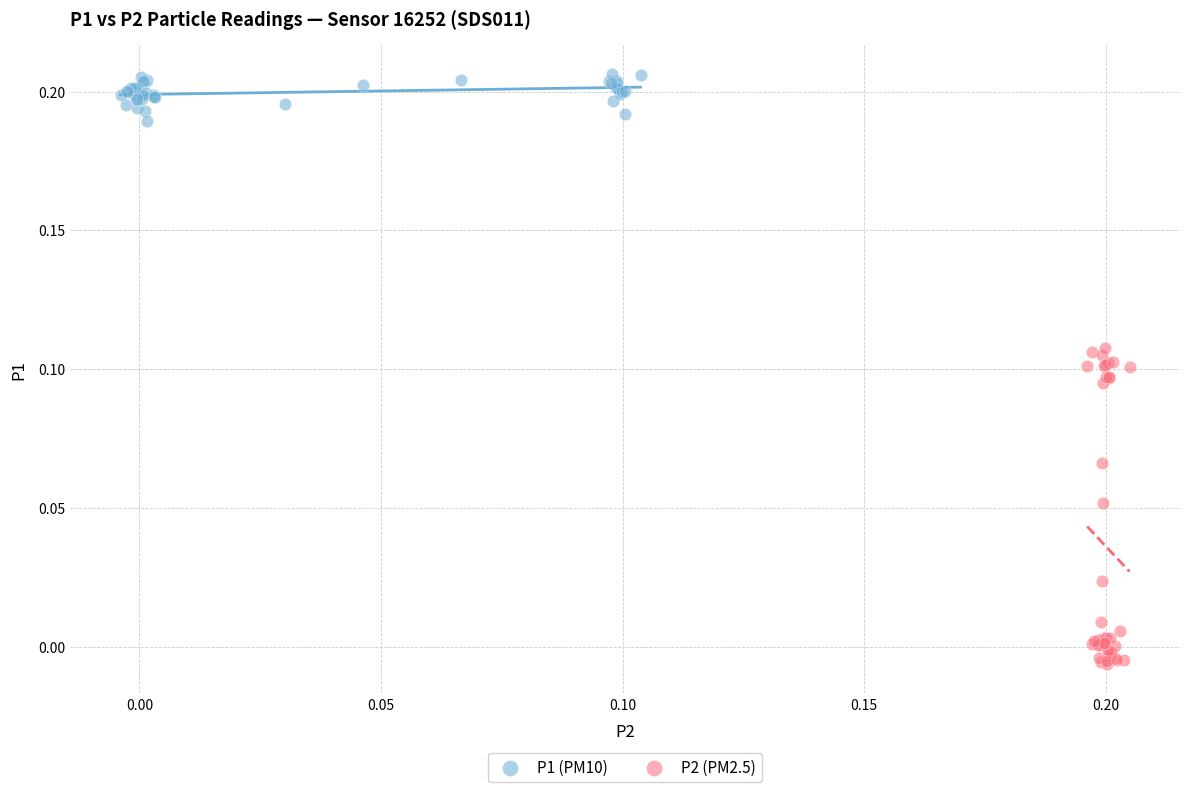

Which series has the widest spread of Y values?

P2 (PM2.5)